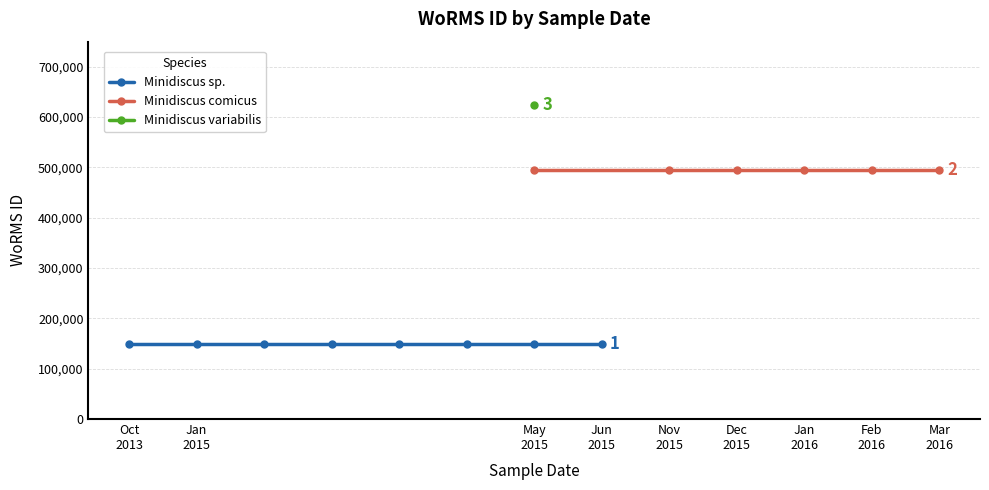

What is the label of the 2nd point from the right?

2016-02